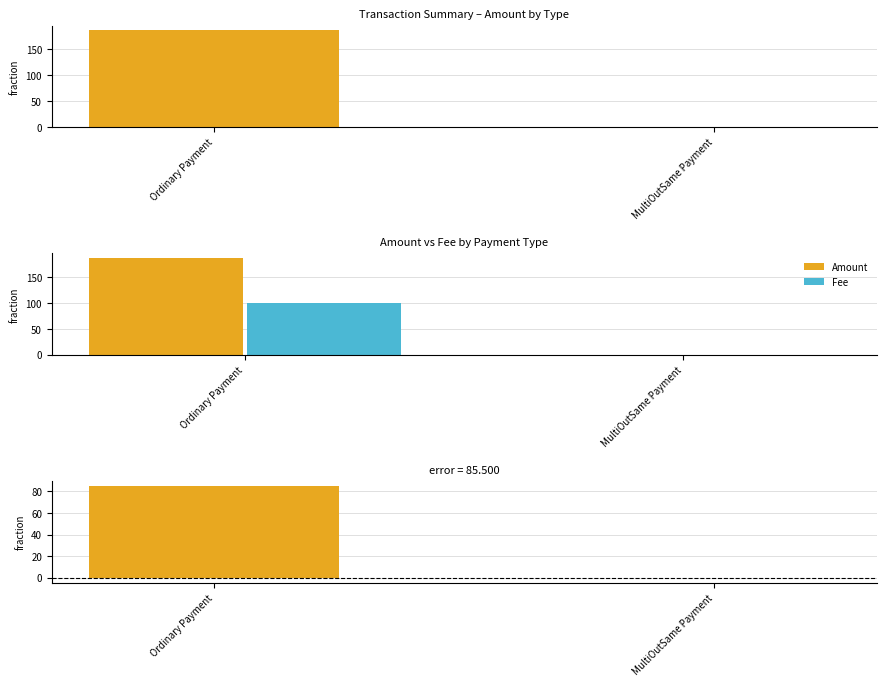

At how many categories does at least one series exceed 31?

1